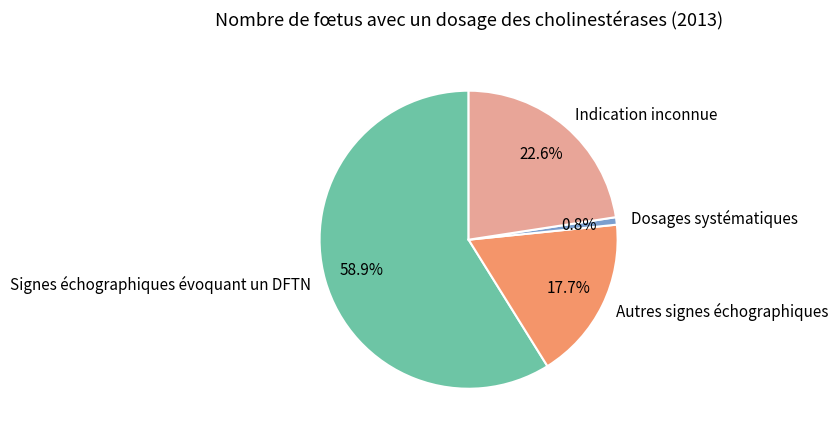

How much of the chart is everything except Autres signes échographiques?

82.3%